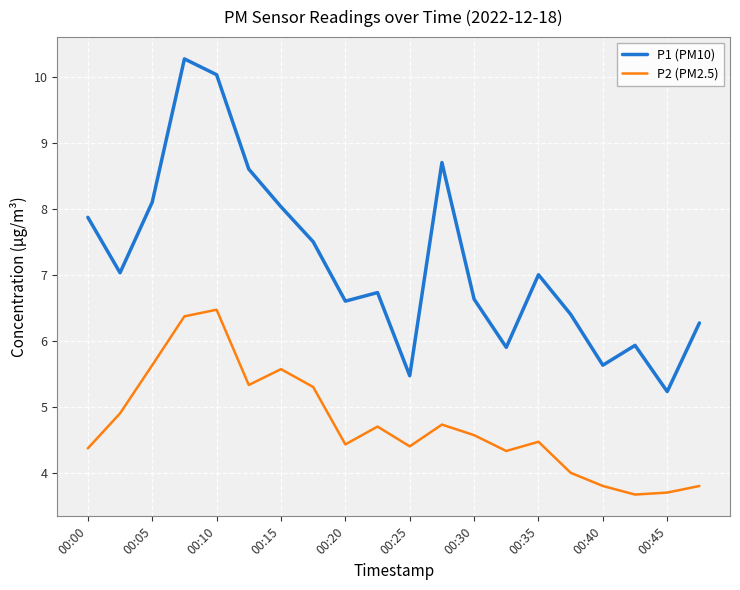

What is the difference between the second highest and second lowest values in the P1 (PM10) series?

4.6